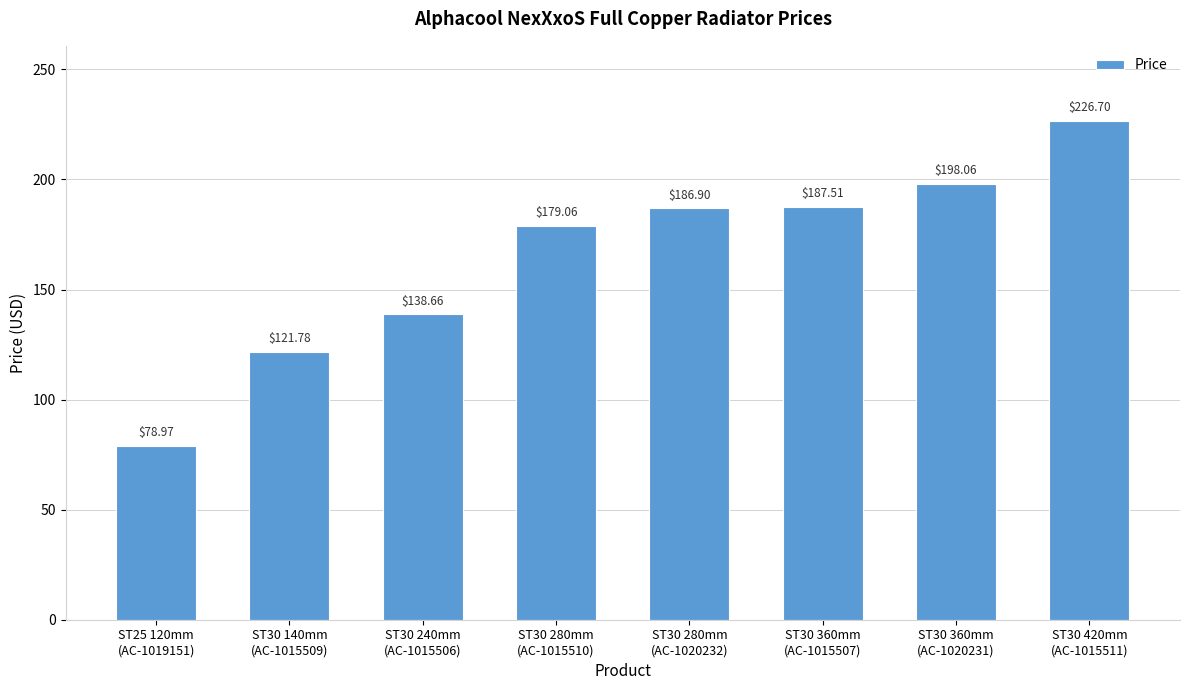

What is the approximate value at ST30 360mm
(AC-1015507)?

187.5